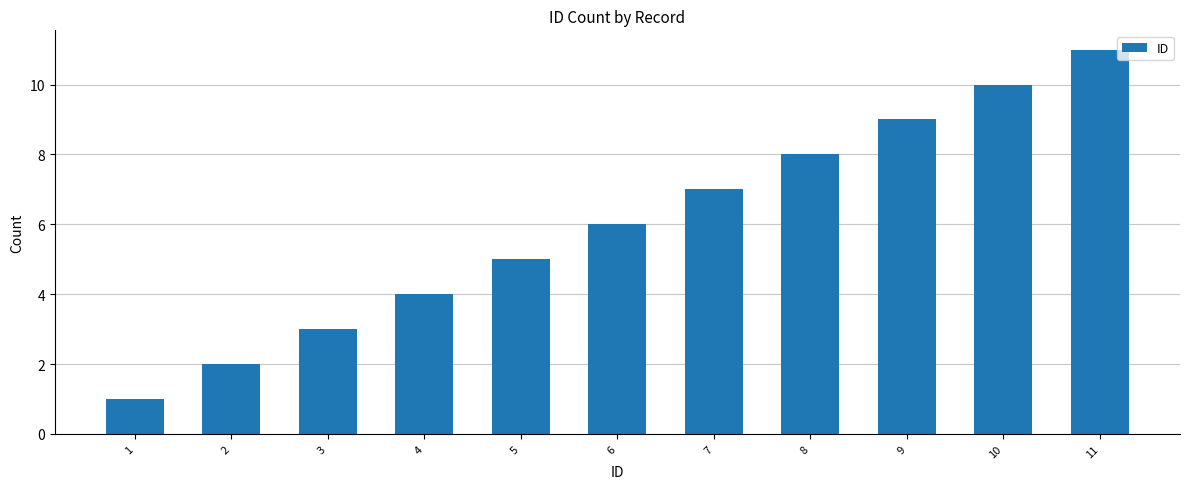

Reading left to right, transcribe all the data shown in this chart.

1=1	2=2	3=3	4=4	5=5	6=6	7=7	8=8	9=9	10=10	11=11